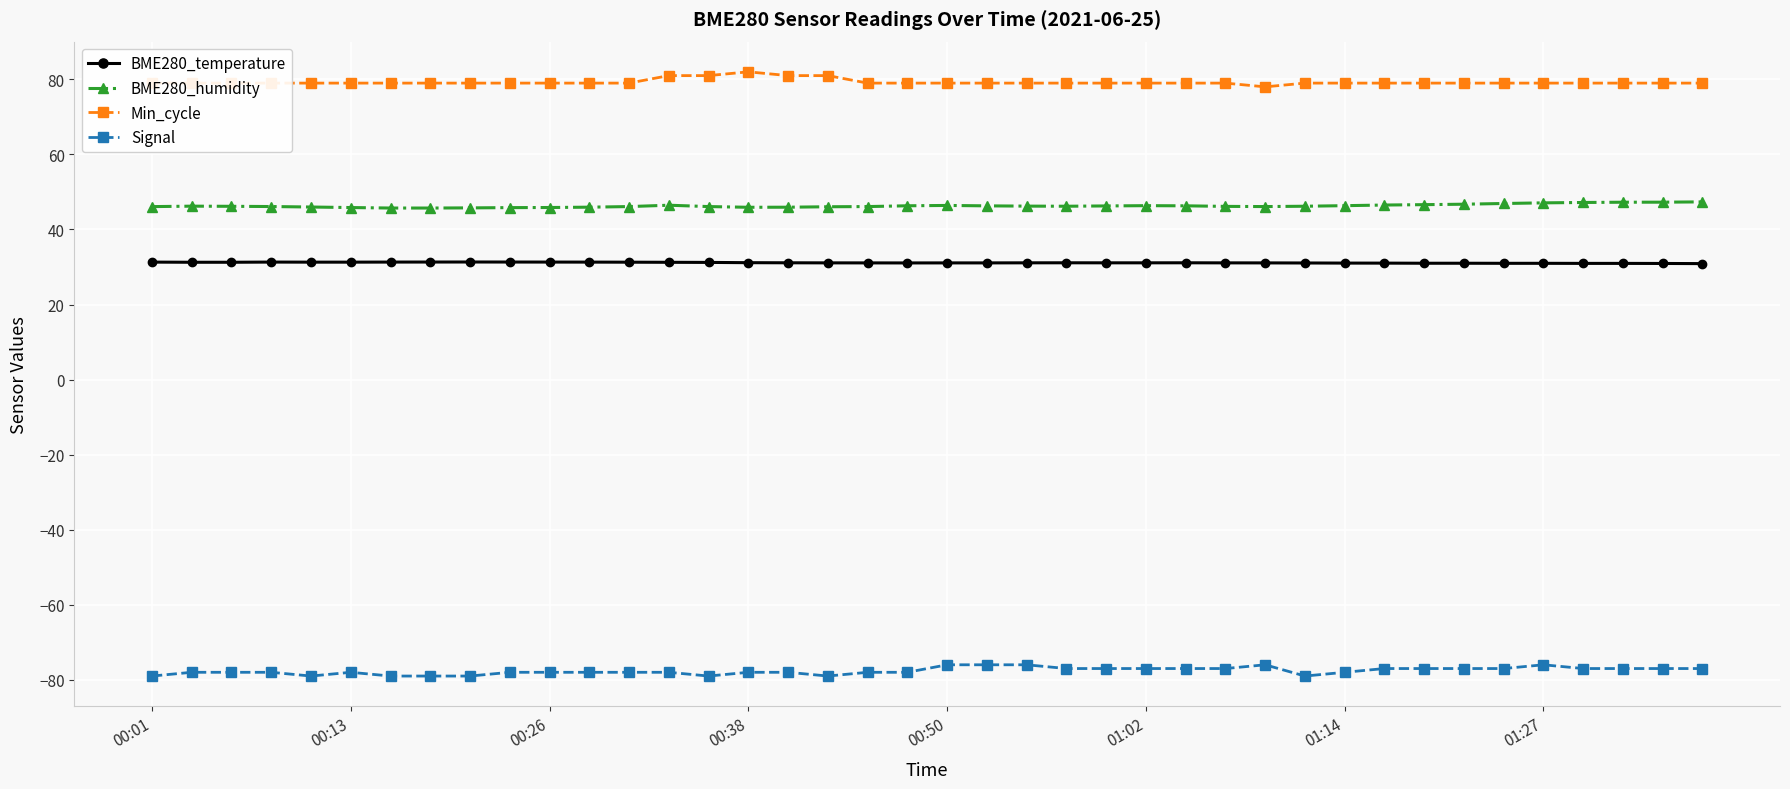

What is the lowest value of the Min_cycle series?

78.0